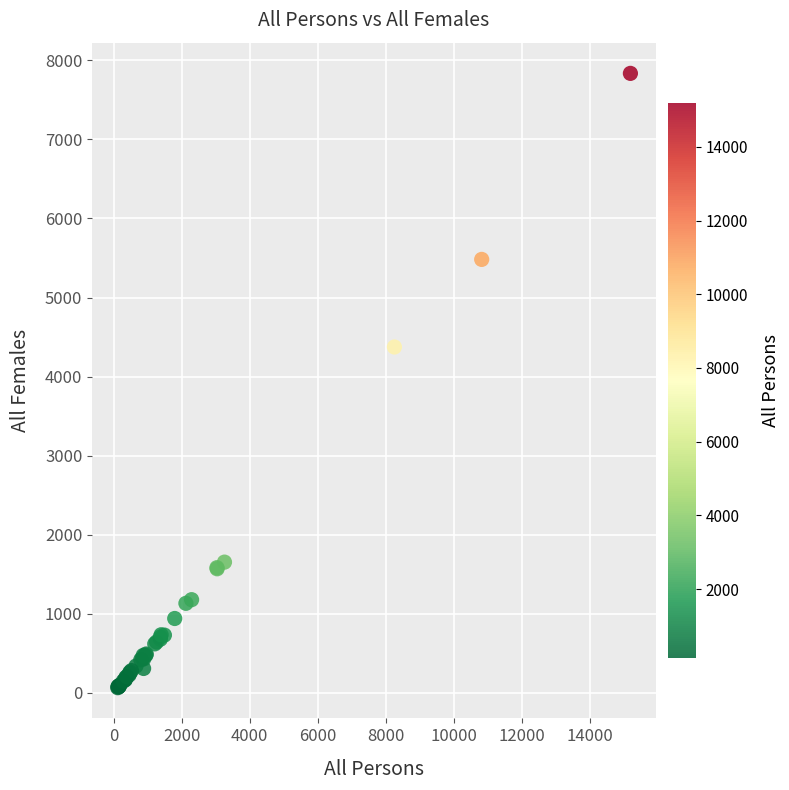

What Y value in the scatter plot is closest to 3950?

4374